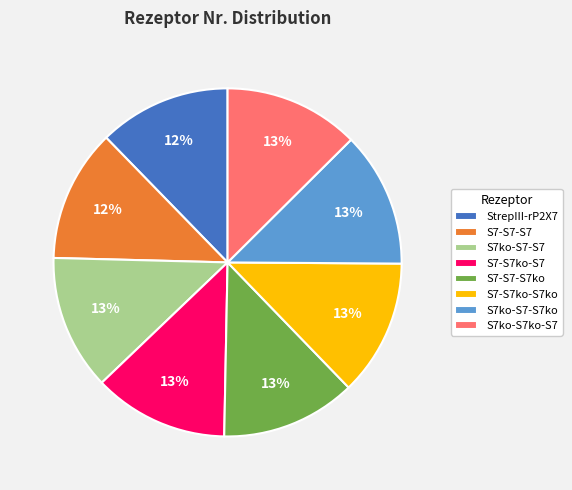

Count the number of slices in the pie.

8